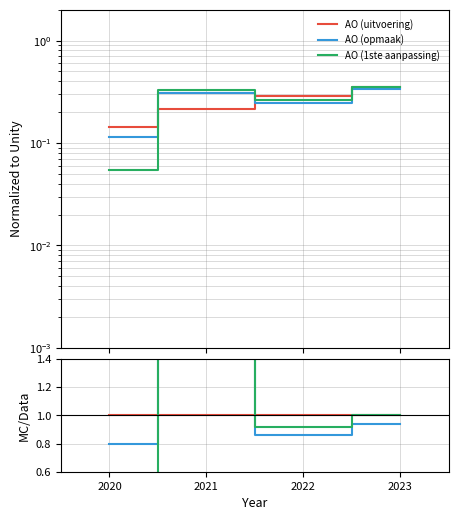

What is the value of the AO (1ste aanpassing) point at the 4th from the left?

1.0